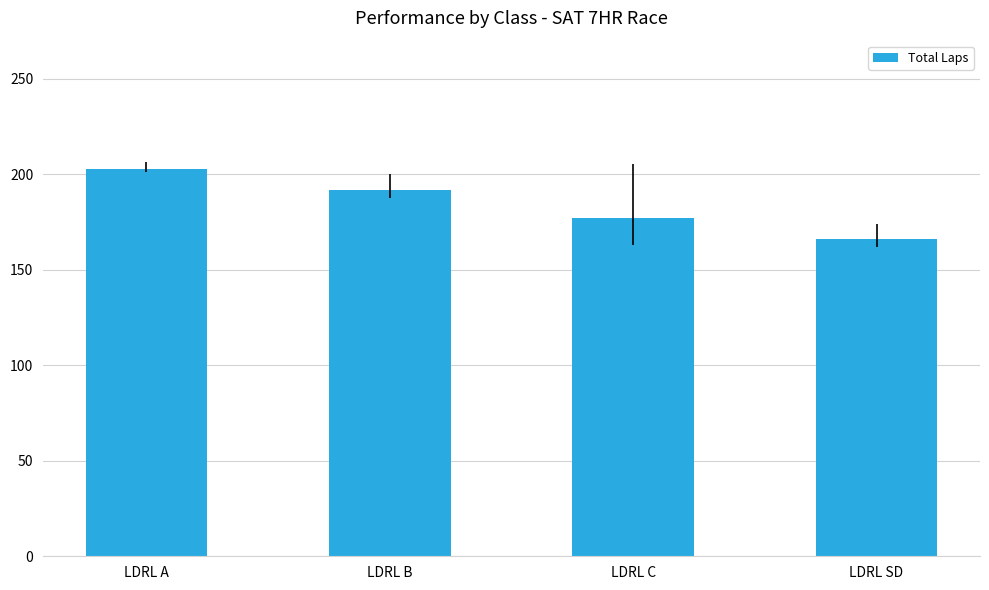

What is the label of the 3rd bar from the left?

LDRL C